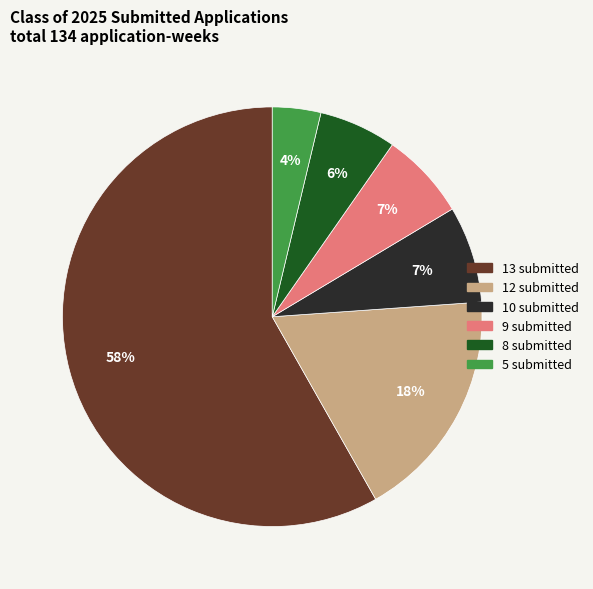

To the nearest percent, what is the average slice percentage?

17%